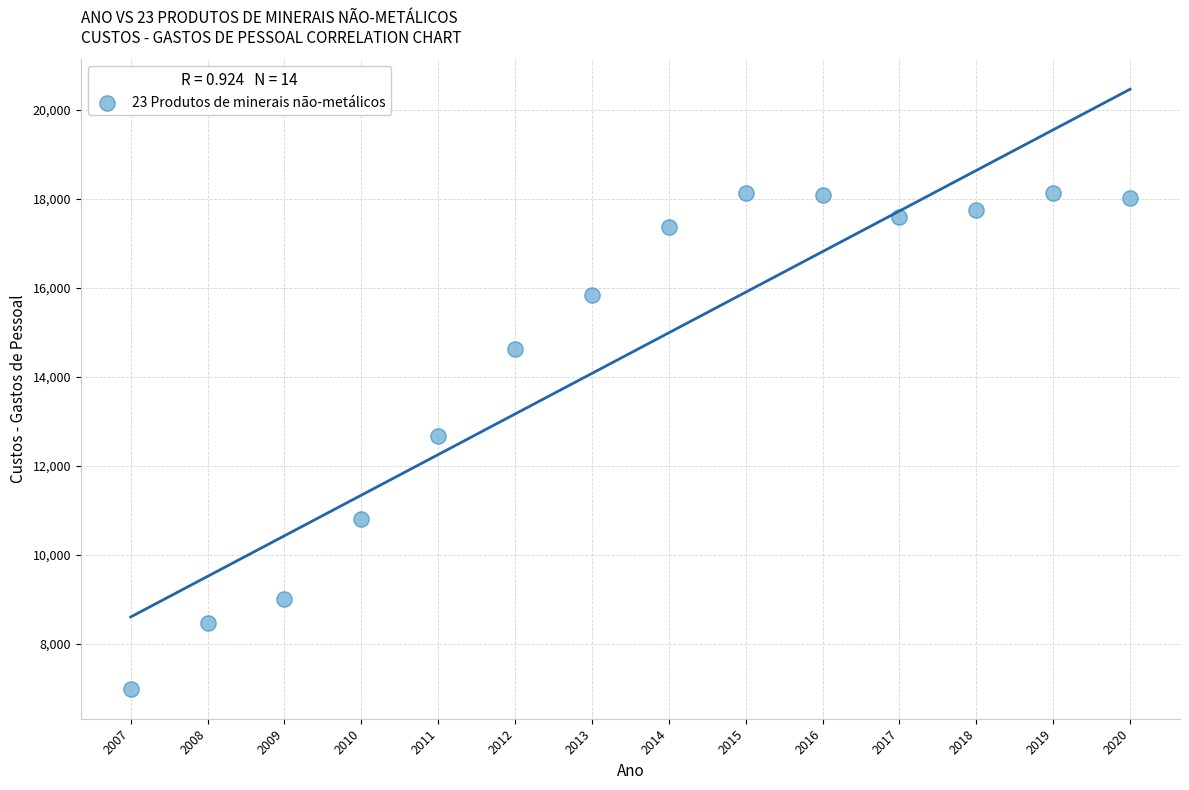

What is the range of X values (max minus min)?

13.0